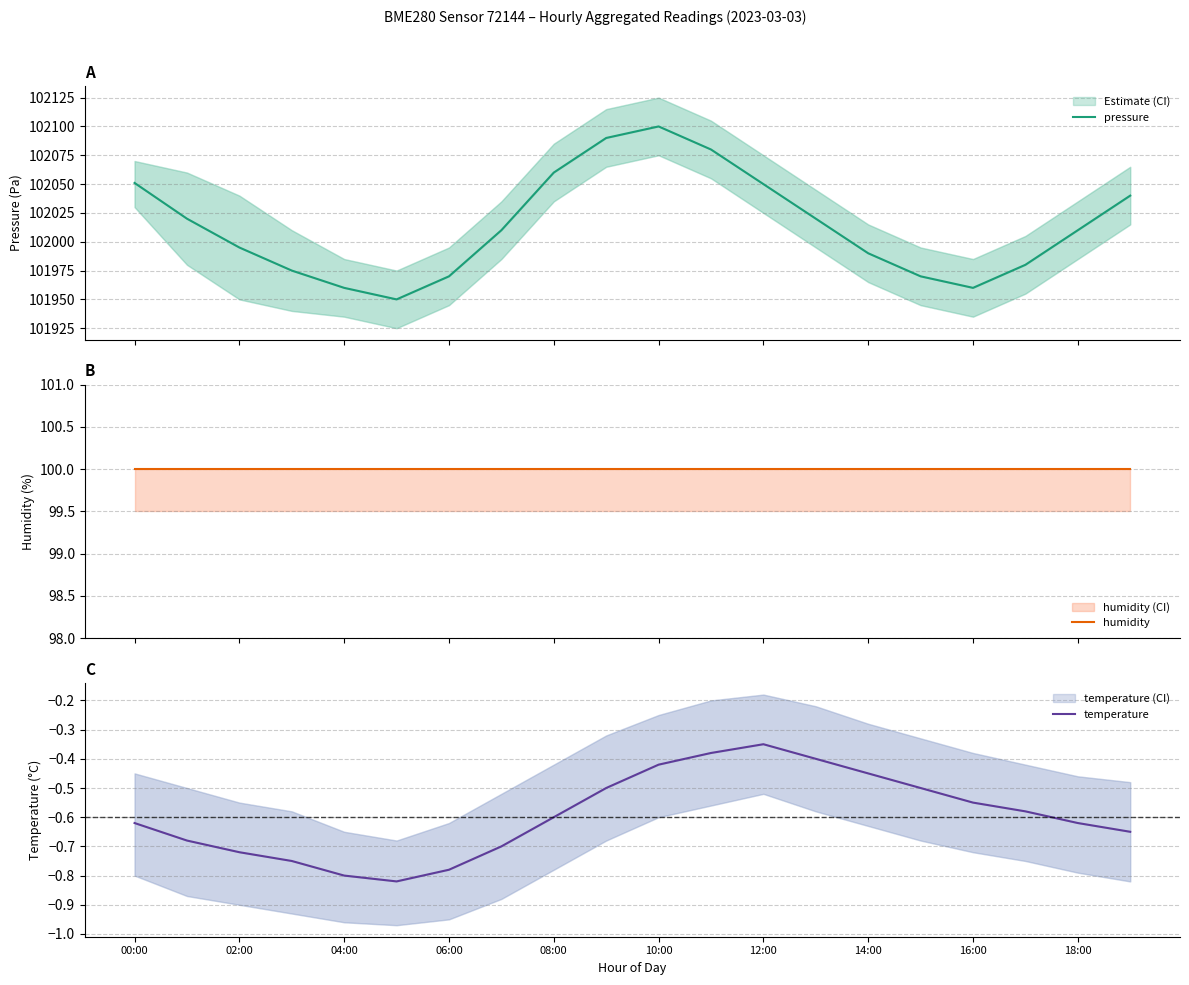

True or false: humidity and pressure intersect in this chart.

False